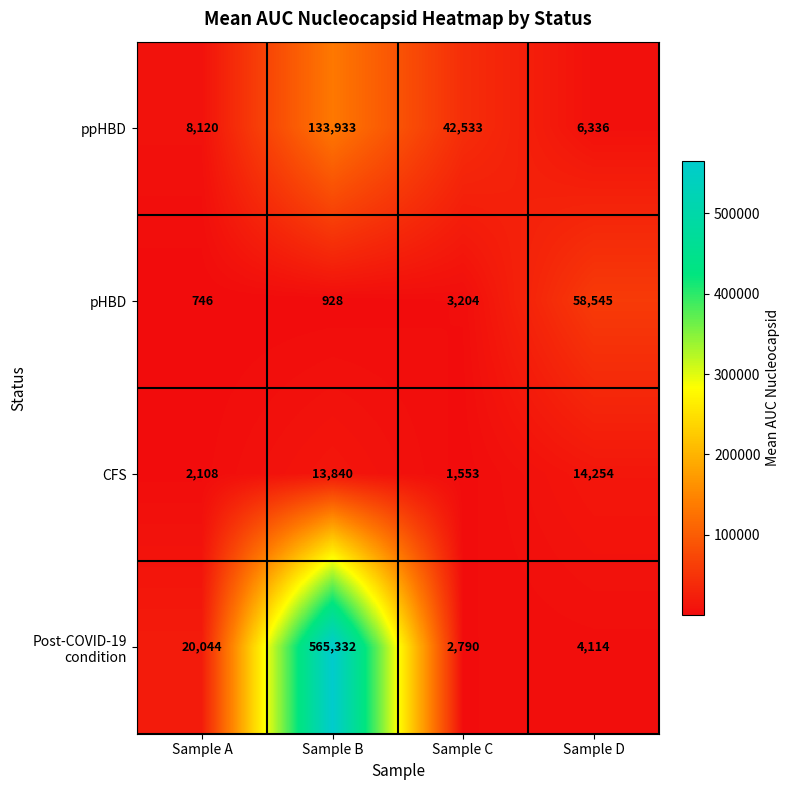

List the labels in order of CFS value, smallest first.

Sample C, Sample A, Sample B, Sample D